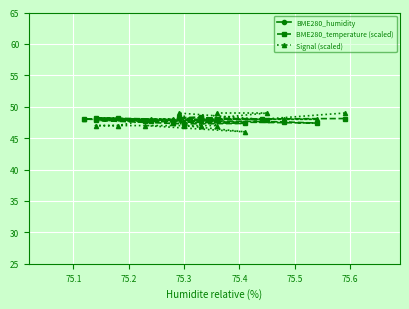

Which series has the largest total across all categories?

BME280_humidity